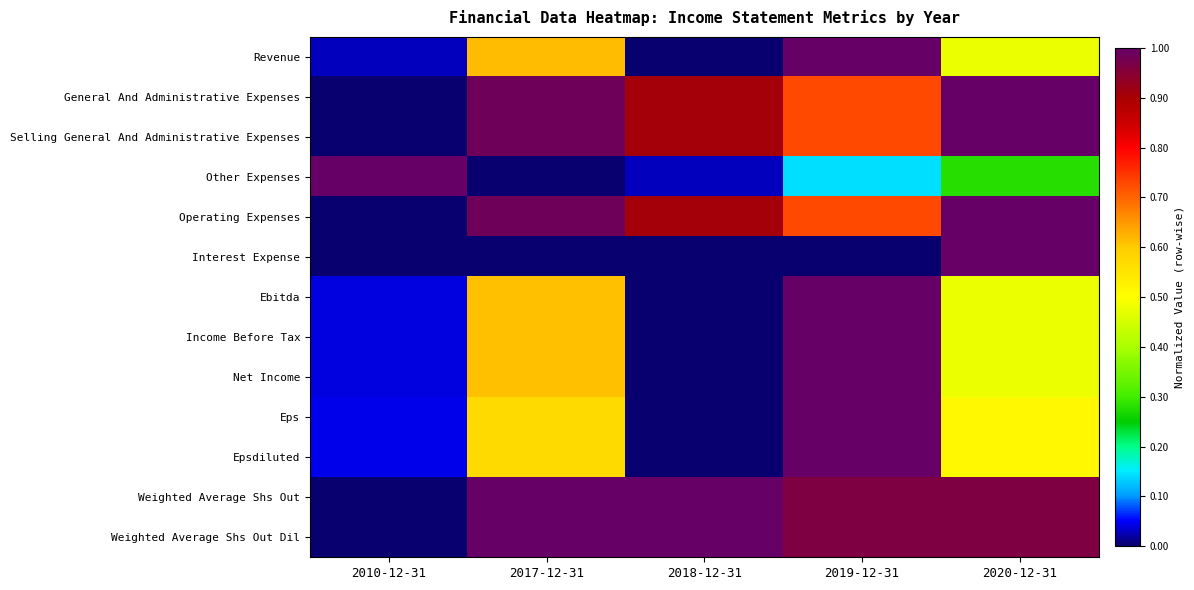

Count the number of data series in this chart.

13